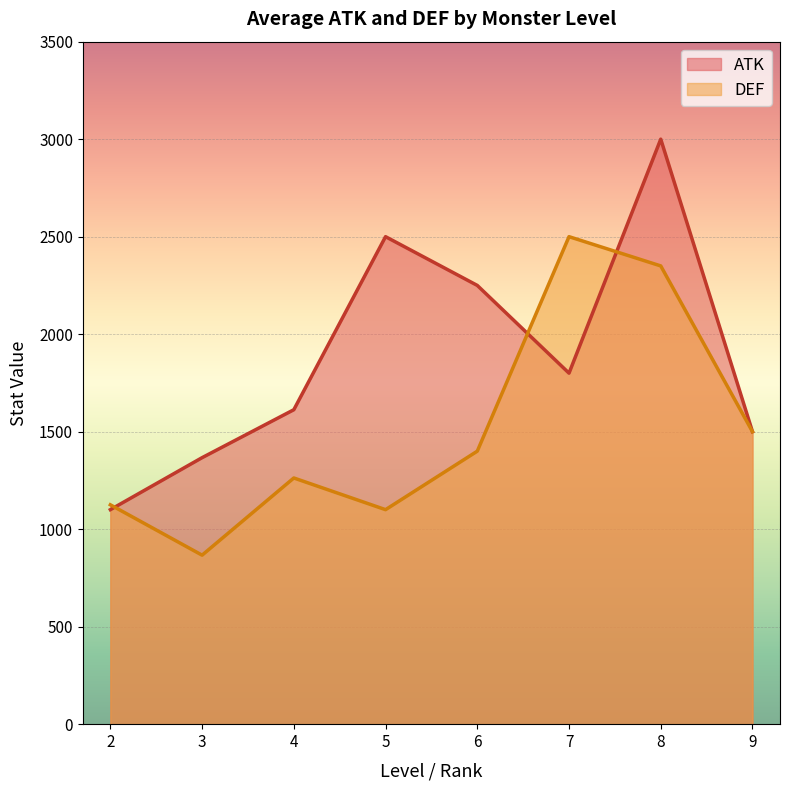

What is the label of the 6th point from the right?

4